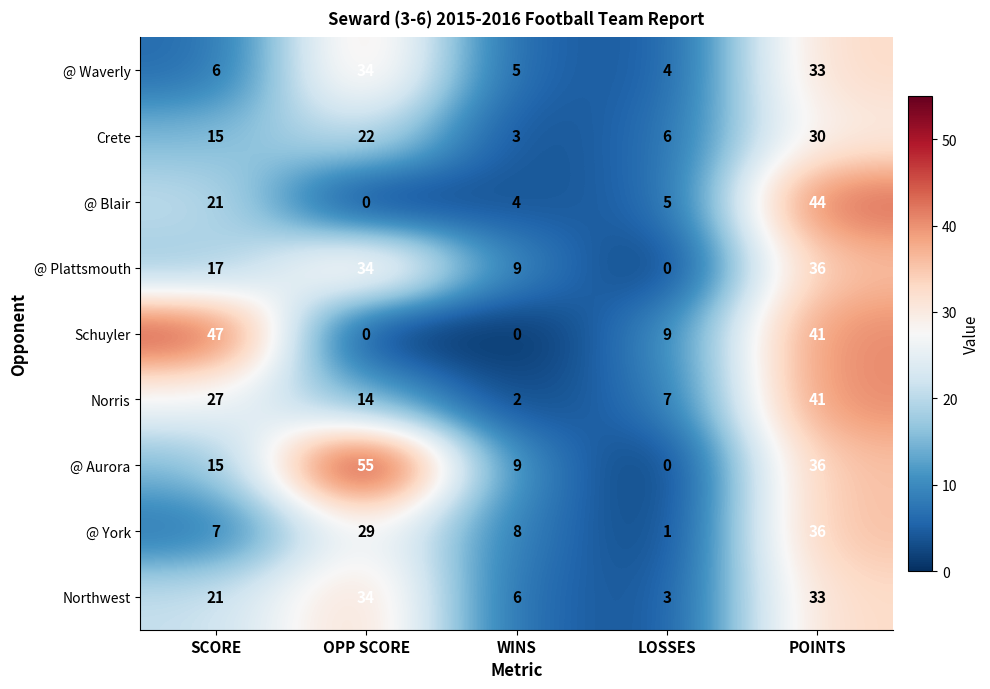

At which label does @ Blair first exceed 5?

SCORE